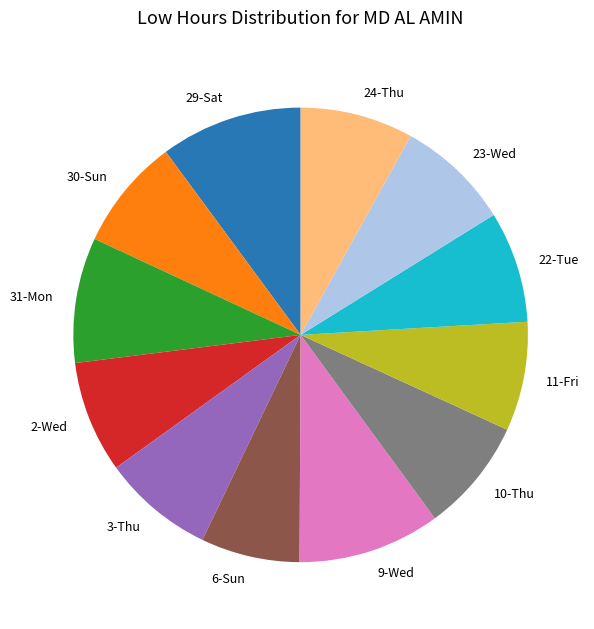

How many slices are in this pie chart?

12